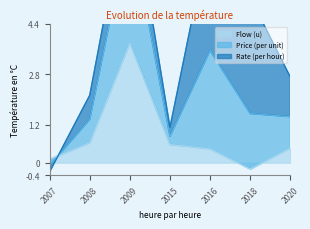

What is the value of the Flow (u) point at the 1st from the left?

0.1